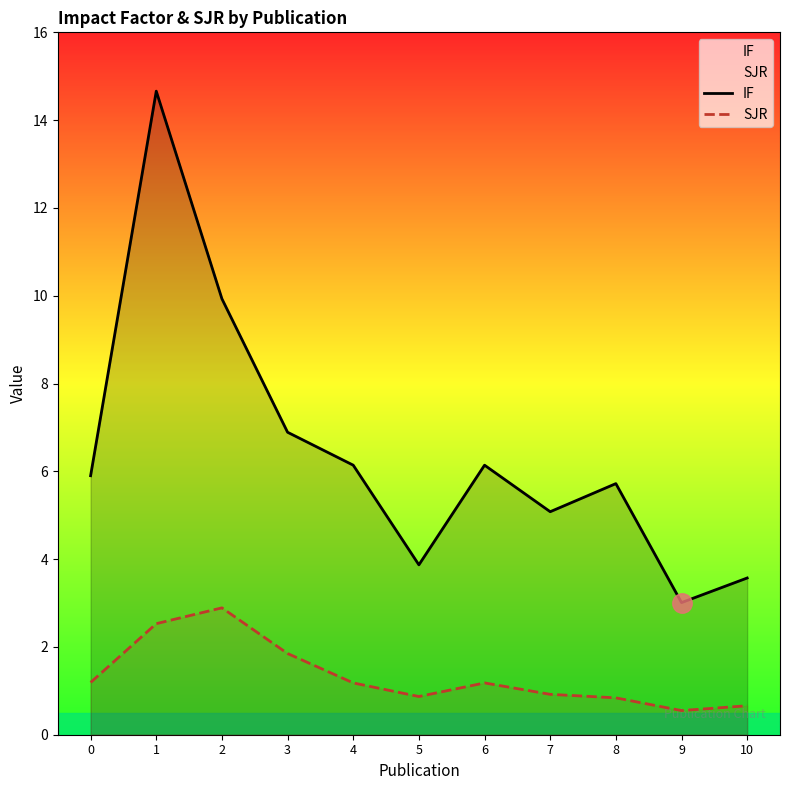

Where is the first local minimum for IF?

5